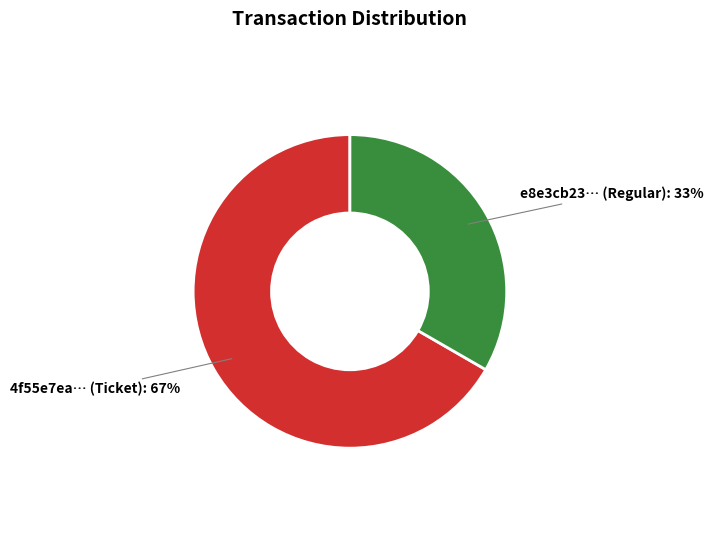

To the nearest percent, what is the average slice percentage?

50%